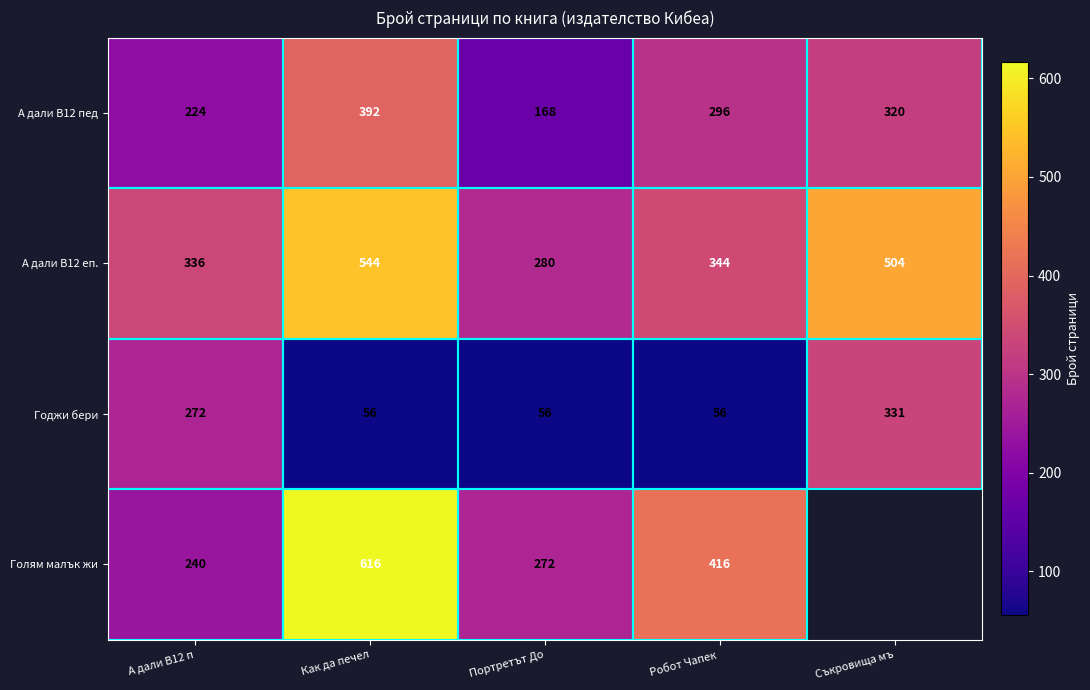

How many values in the Годжи бери series exceed 56?

2